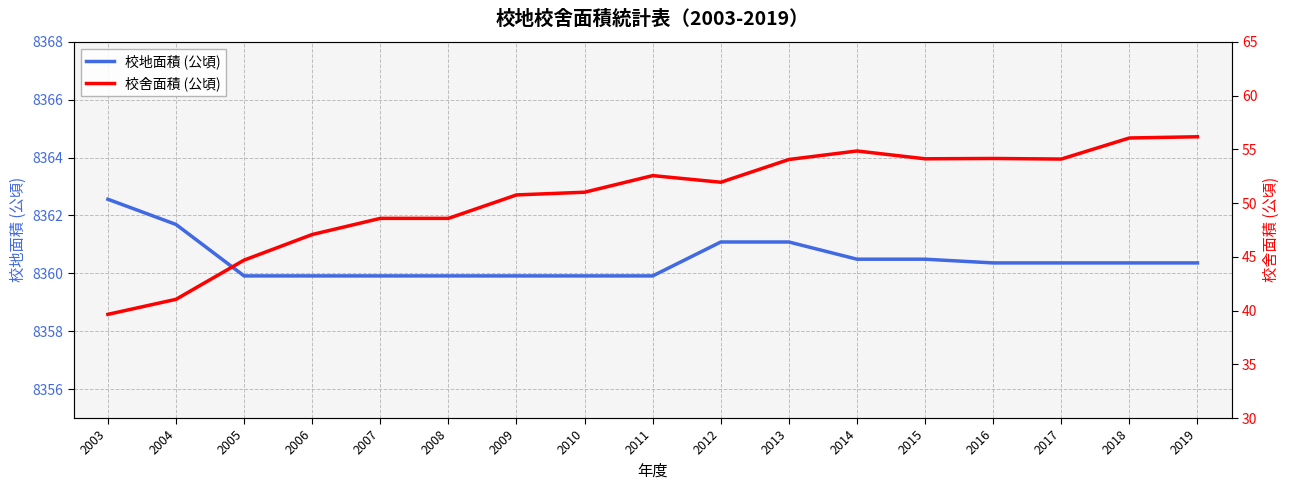

At which label is 校舍面積 (公頃) closest to 47?

2006